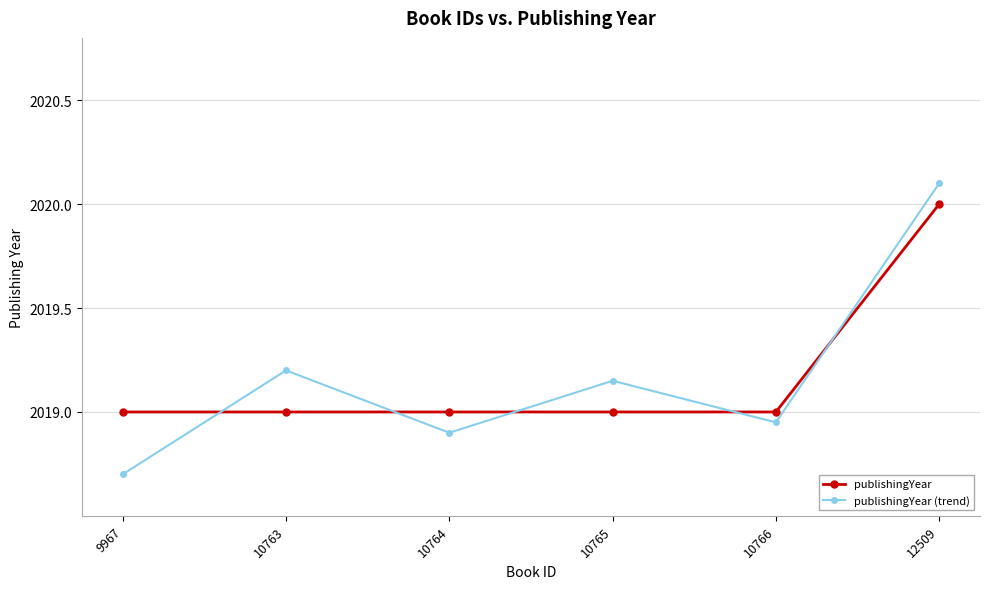

What is the sum of the publishingYear (trend) values at 9967 and 10764?

4037.6